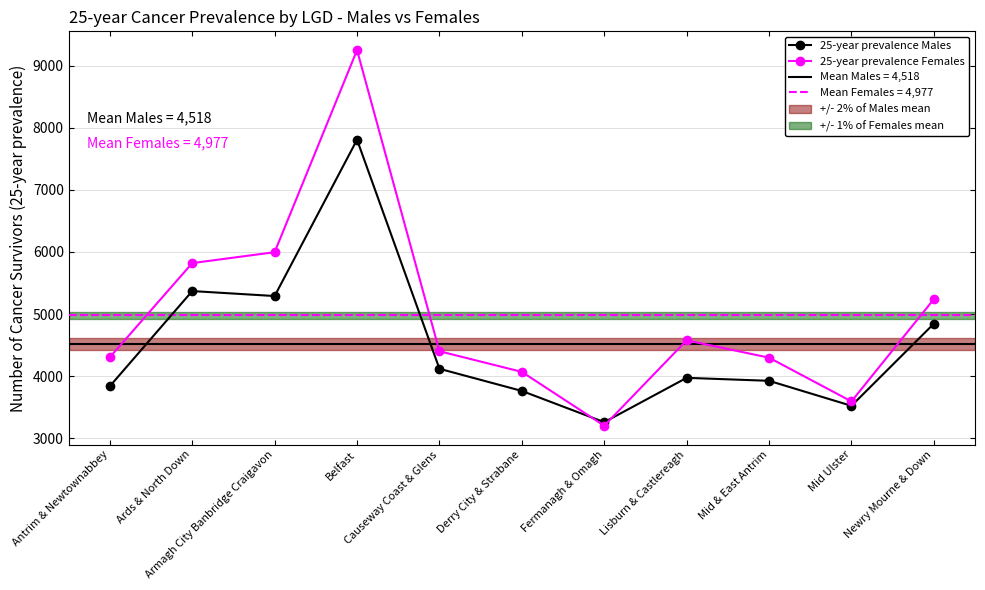

What is the average value of the 25-year prevalence Males series?

4518